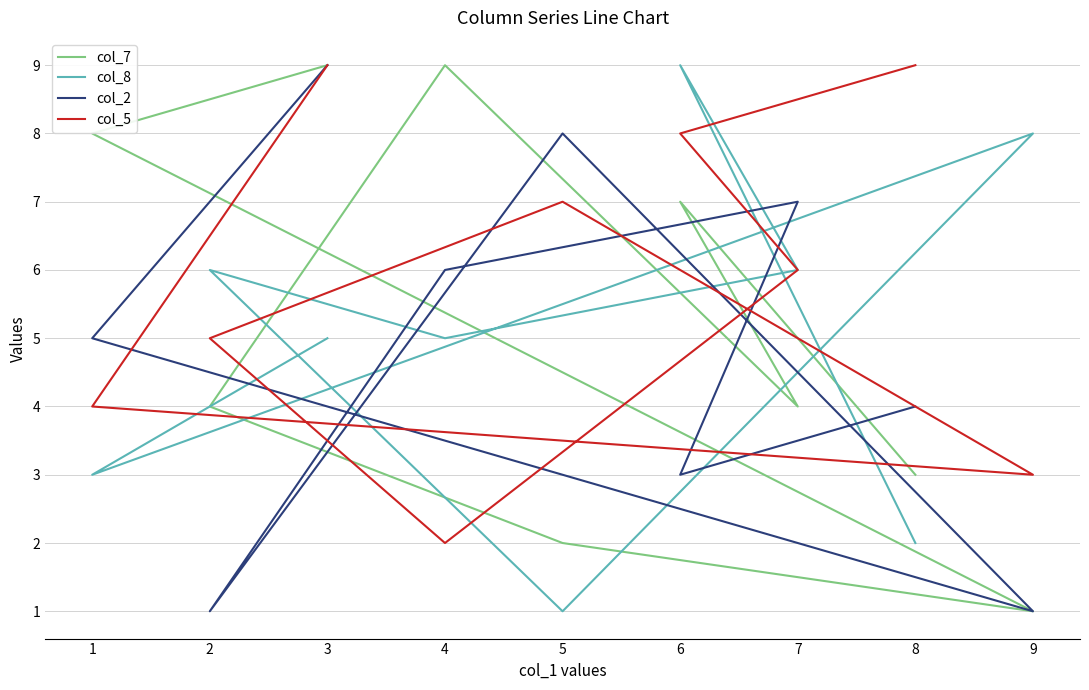

Which series has the widest spread of values?

col_7